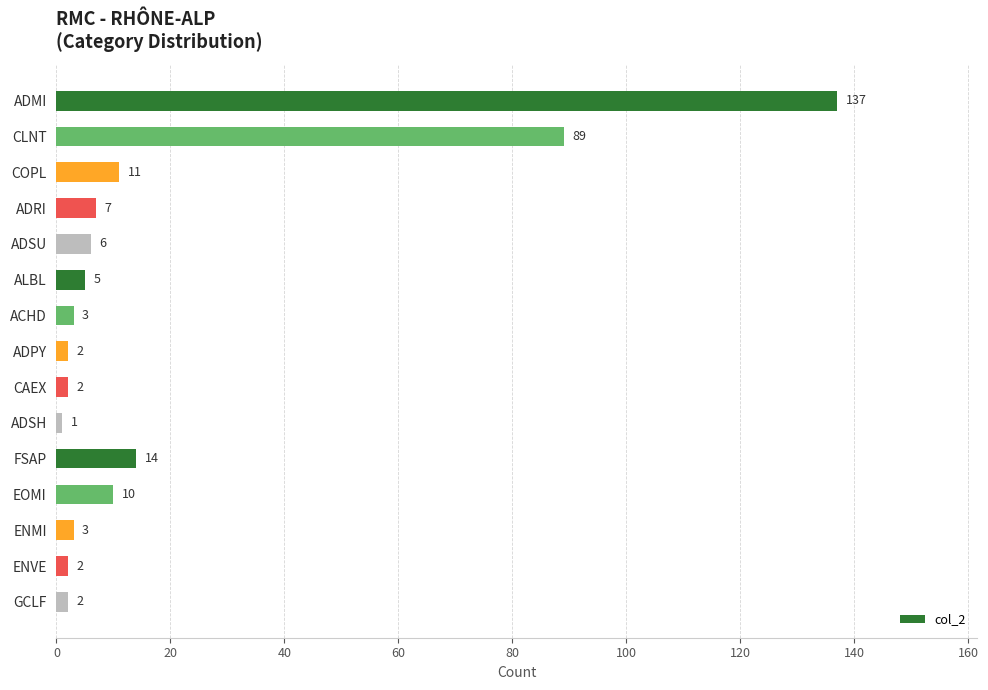

How many bars are there in total?

15